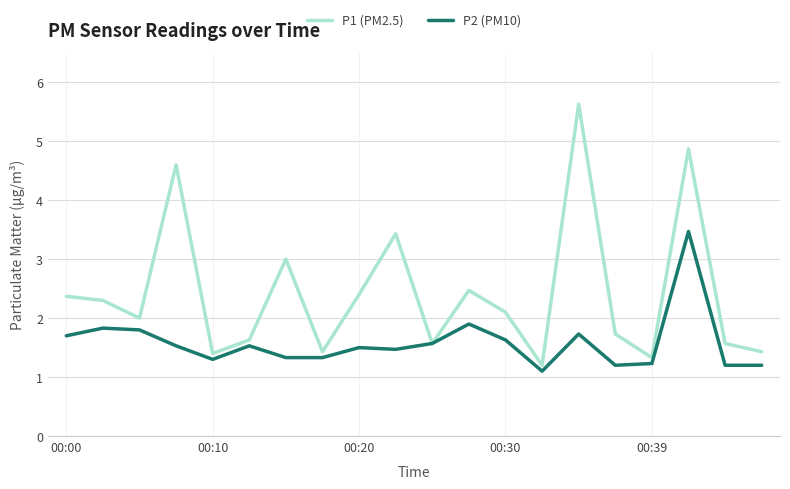

Which series has the widest spread of values?

P1 (PM2.5)